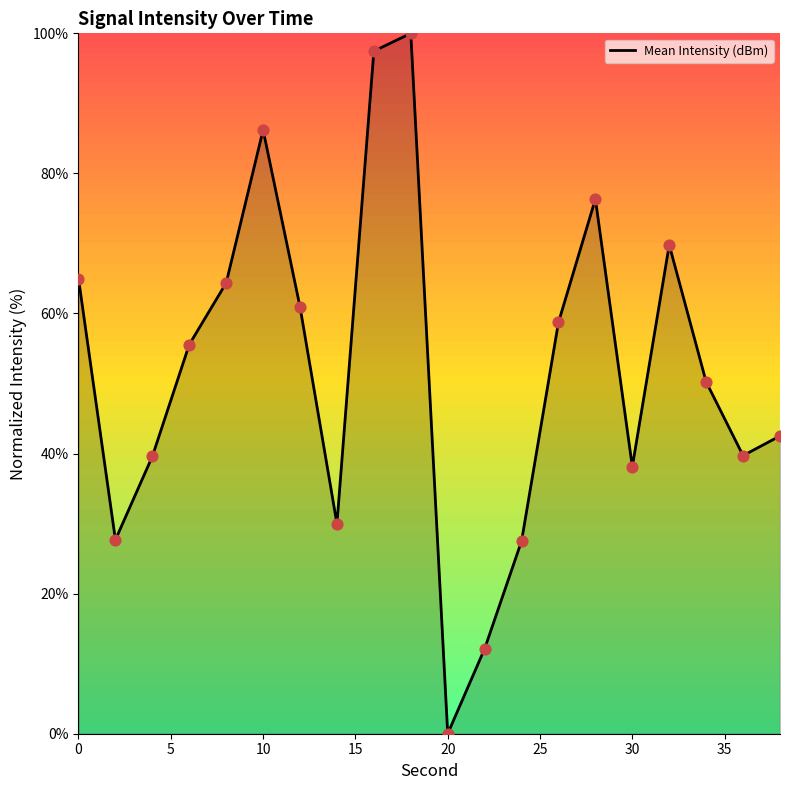

What is the greatest value displayed?

100.0